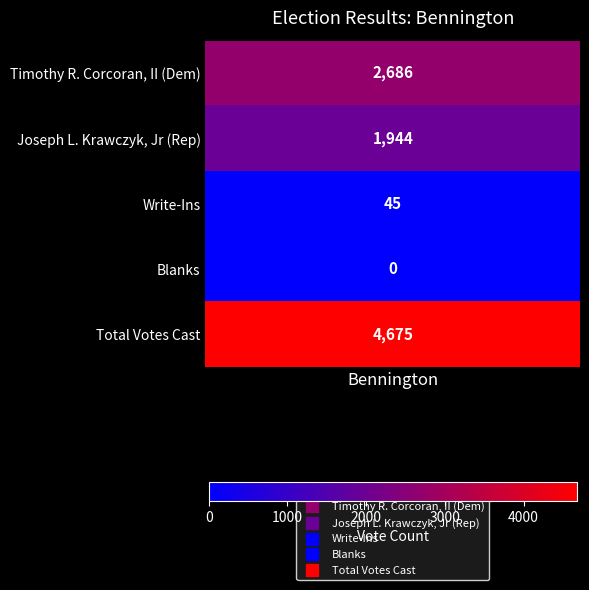

What is the average value?

1870